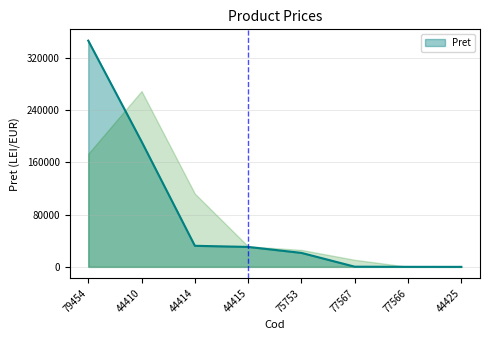

True or false: there are more than 2 points higher than both neighbors.

False